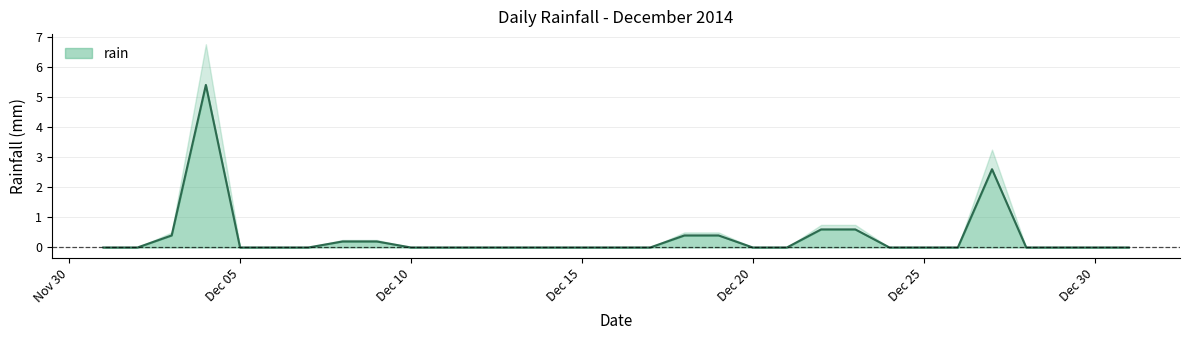

What is the value of the 9th point from the left?

0.2